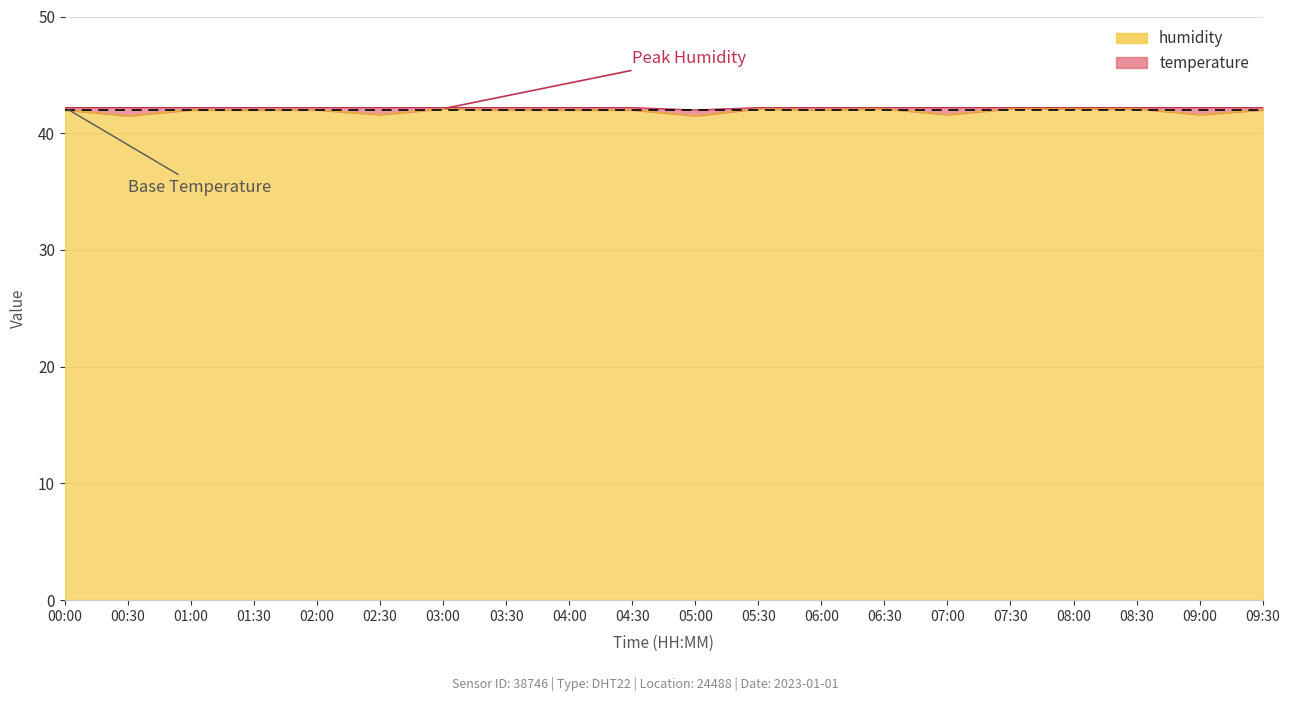

What position from the left is 08:30?

18